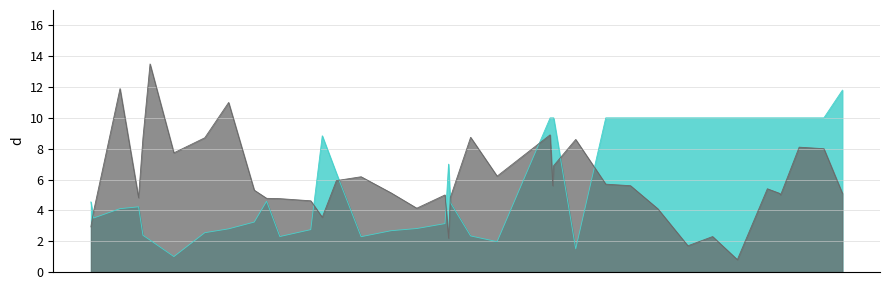

Reading left to right, what are all the values shown in this chart?

TNO23: 2005-10-08=2.9	2005-10-11=3.9	2005-11-10=11.9	2005-12-01=4.8	2005-12-06=8.7	2005-12-14=13.5	2006-01-10=7.7	2006-02-14=8.7	2006-03-13=11.0	2006-04-11=5.3	2006-04-25=4.8	2006-05-10=4.8	2006-06-14=4.6	2006-06-27=3.5	2006-07-13=5.9	2006-08-10=6.2	2006-09-13=5.1	2006-10-12=4.1	2006-11-13=5.0	2006-11-17=2.2	2006-11-19=4.8	2006-12-12=8.7	2007-01-11=6.2	2007-03-12=8.9	2007-03-15=5.6	2007-03-16=6.9	2007-04-10=8.6	2007-05-14=5.7	2007-06-11=5.6	2007-07-12=4.1	2007-08-15=1.7	2007-09-12=2.3	2007-10-10=0.8	2007-11-13=5.4	2007-11-27=5.1	2007-11-28=5.0	2007-12-19=8.1	2008-01-16=8.0	2008-02-06=5.1
TKN: 2005-10-08=4.5	2005-10-11=3.5	2005-11-10=4.1	2005-12-01=4.2	2005-12-06=2.4	2005-12-14=2.1	2006-01-10=1.0	2006-02-14=2.5	2006-03-13=2.8	2006-04-11=3.2	2006-04-25=4.6	2006-05-10=2.3	2006-06-14=2.8	2006-06-27=8.8	2006-07-13=6.4	2006-08-10=2.3	2006-09-13=2.7	2006-10-12=2.8	2006-11-13=3.1	2006-11-17=7.0	2006-11-19=4.5	2006-12-12=2.3	2007-01-11=2.0	2007-03-12=10.0	2007-03-15=10.0	2007-03-16=10.0	2007-04-10=1.5	2007-05-14=10.0	2007-06-11=10.0	2007-07-12=10.0	2007-08-15=10.0	2007-09-12=10.0	2007-10-10=10.0	2007-11-13=10.0	2007-11-27=10.0	2007-11-28=10.0	2007-12-19=10.0	2008-01-16=10.0	2008-02-06=11.8